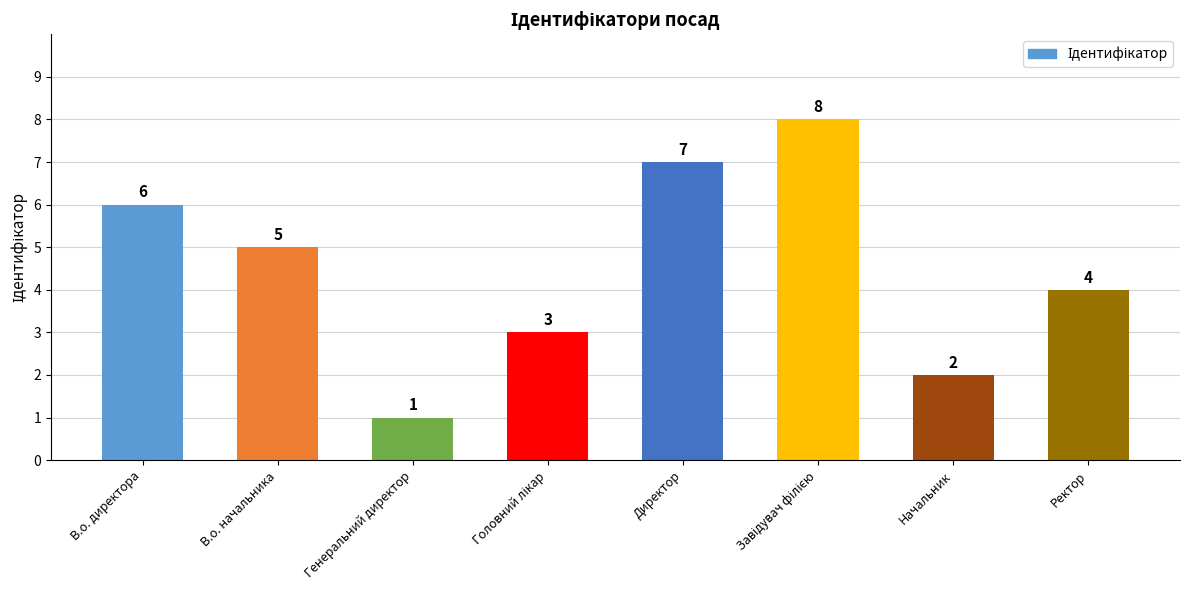

What is the sum of all values?

36